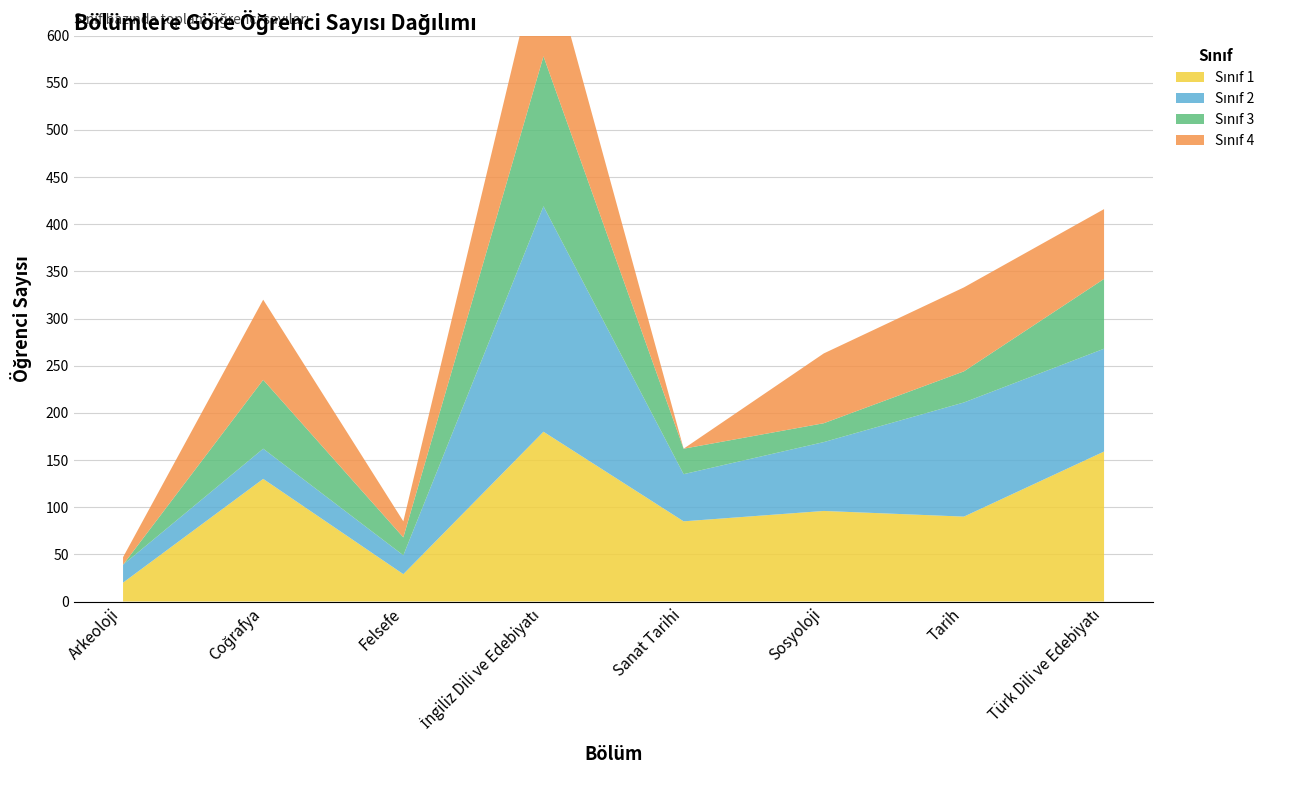

Reading right to left, extract all data points from this chart.

Sınıf 1: Türk Dili ve Edebiyatı=159	Tarih=90	Sosyoloji=96	Sanat Tarihi=85	İngiliz Dili ve Edebiyatı=180	Felsefe=29	Coğrafya=130	Arkeoloji=20
Sınıf 2: Türk Dili ve Edebiyatı=109	Tarih=121	Sosyoloji=73	Sanat Tarihi=50	İngiliz Dili ve Edebiyatı=239	Felsefe=20	Coğrafya=32	Arkeoloji=19
Sınıf 3: Türk Dili ve Edebiyatı=74	Tarih=33	Sosyoloji=20	Sanat Tarihi=27	İngiliz Dili ve Edebiyatı=159	Felsefe=19	Coğrafya=73	Arkeoloji=0
Sınıf 4: Türk Dili ve Edebiyatı=74	Tarih=89	Sosyoloji=74	Sanat Tarihi=0	İngiliz Dili ve Edebiyatı=127	Felsefe=17	Coğrafya=85	Arkeoloji=8